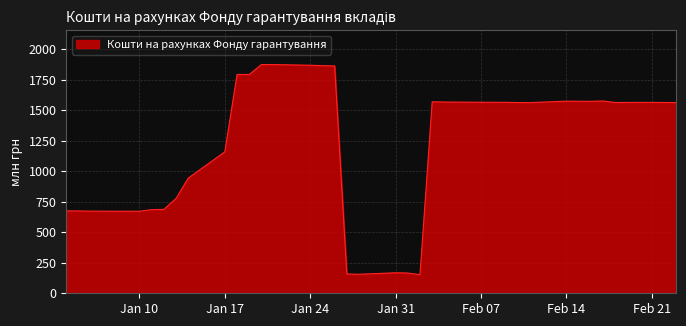

What is the smallest value displayed?

152.4